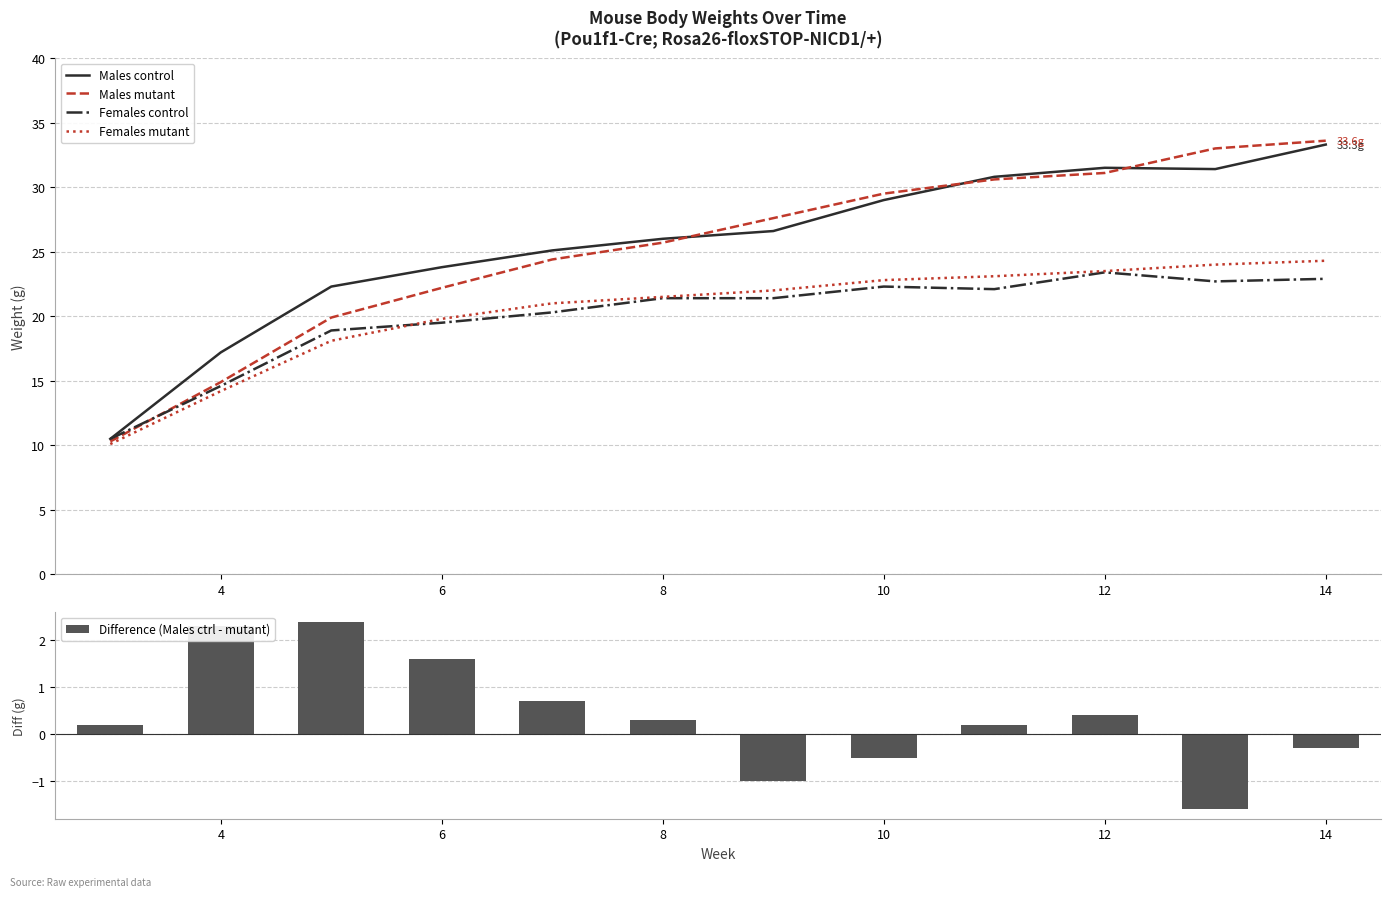

What is the sum of the Males control values at 10 and 12?

60.5